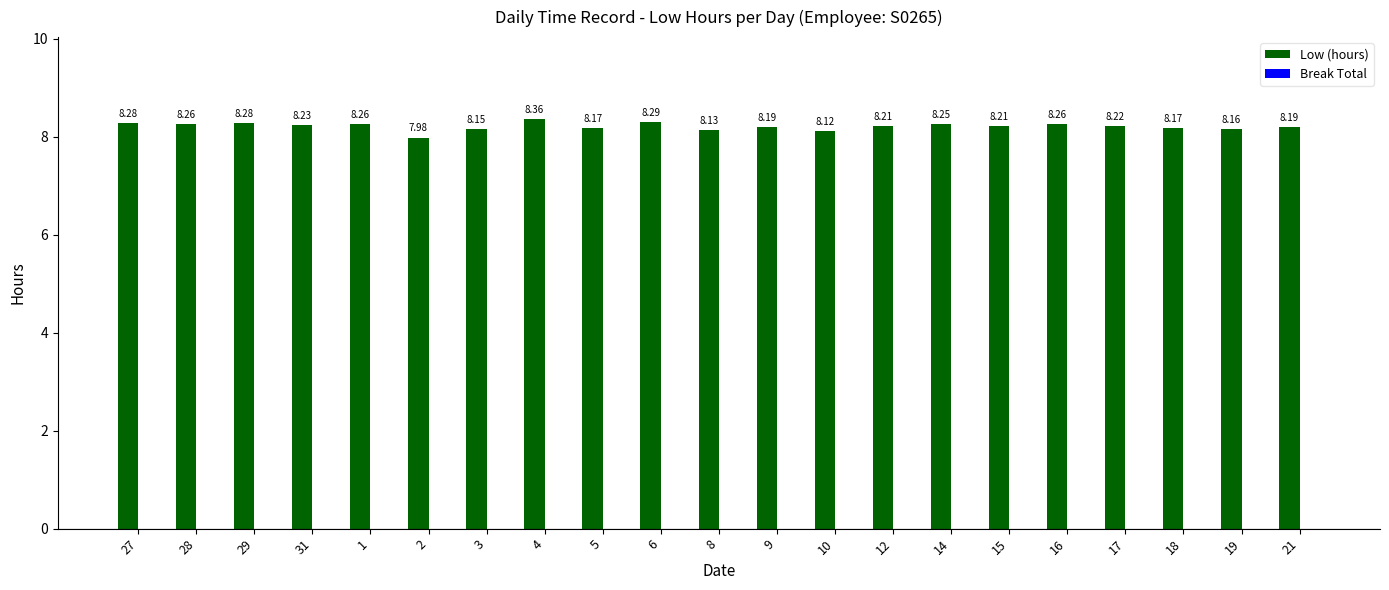

Are the bars horizontal?

No